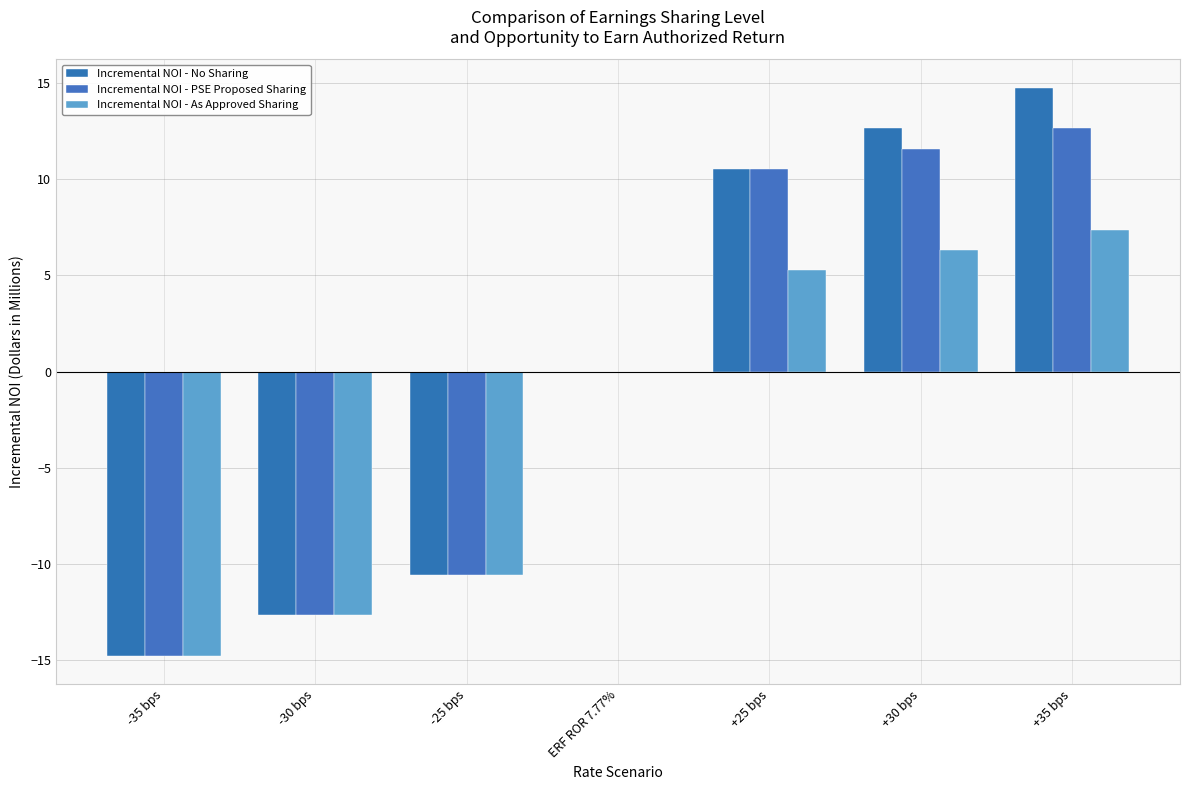

What is the sum of the Incremental NOI - PSE Proposed Sharing values at -25 bps and -30 bps?

-23.2